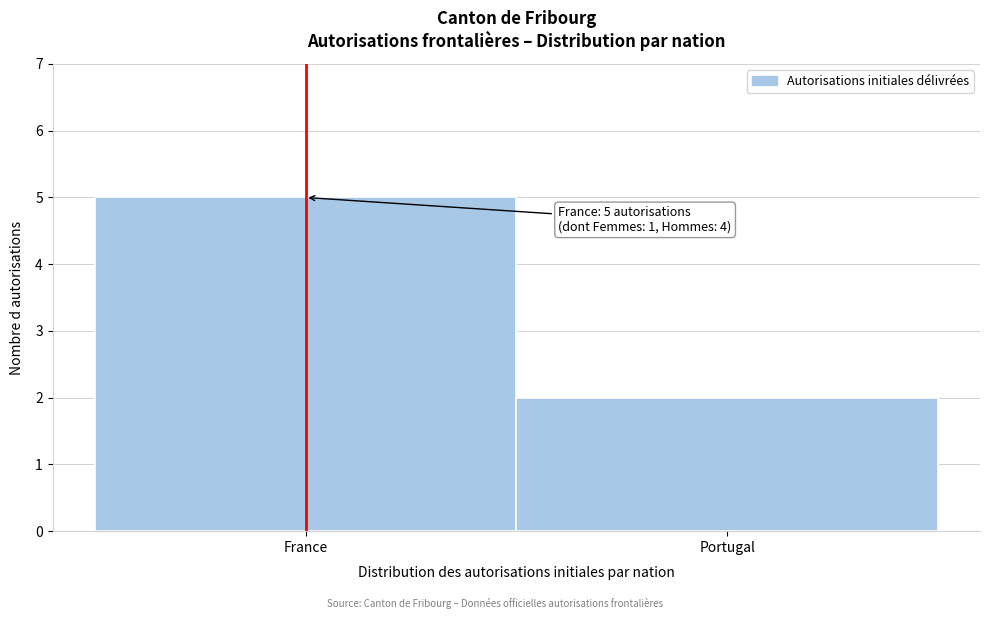

Reading left to right, list all the values displayed in this chart.

France=5	Portugal=2